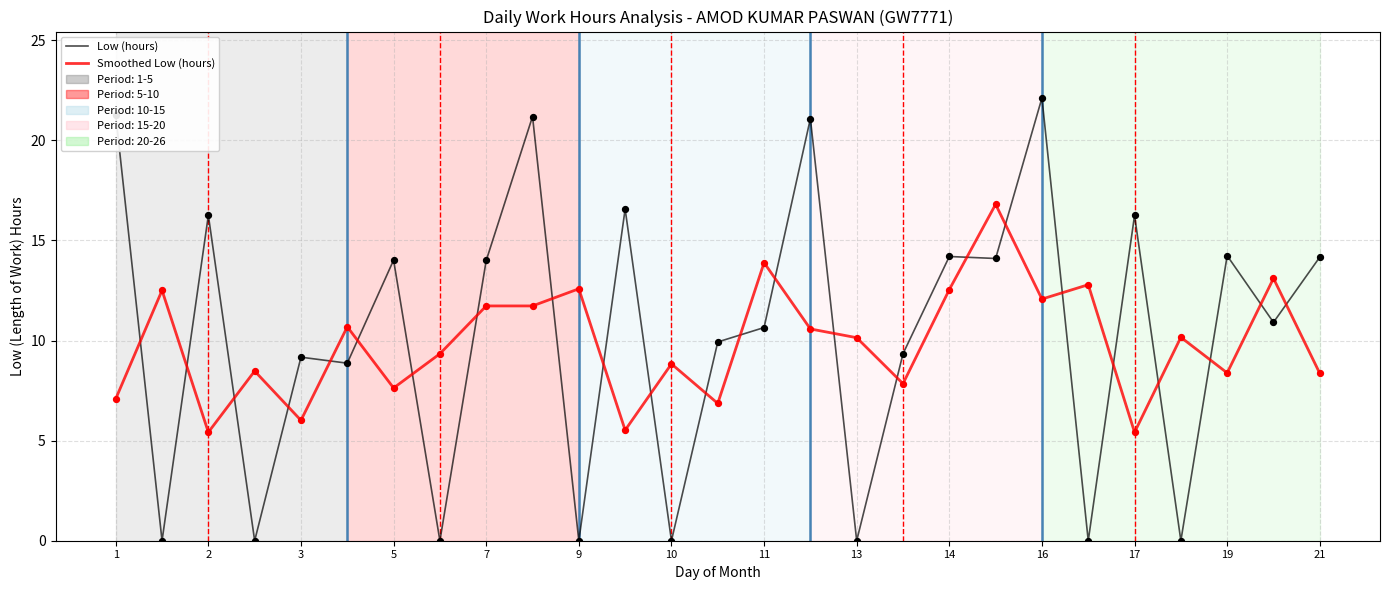

Rank the series by their maximum value, from lowest to highest.

Smoothed Low (hours), Low (hours)